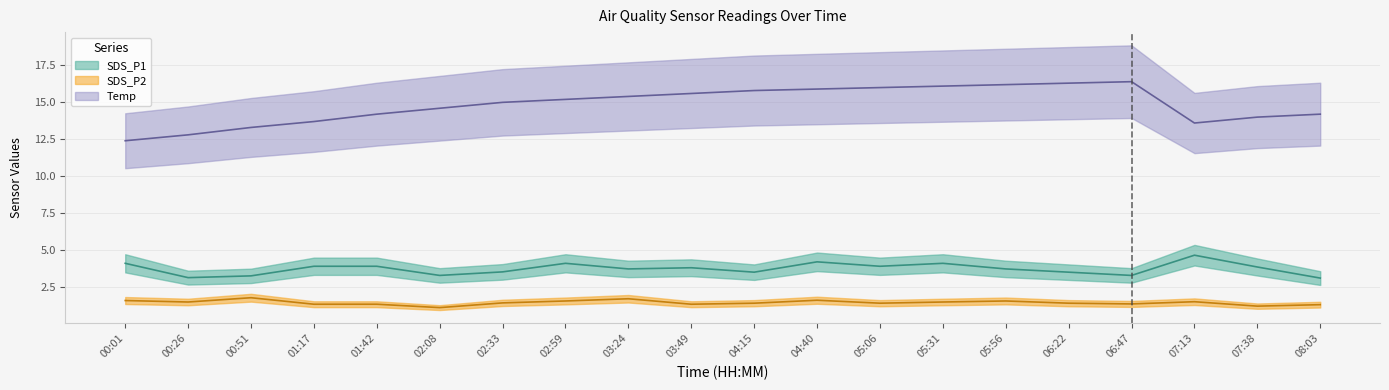

Rank the series at 02:59 from highest to lowest value.

Temp, SDS_P1, SDS_P2